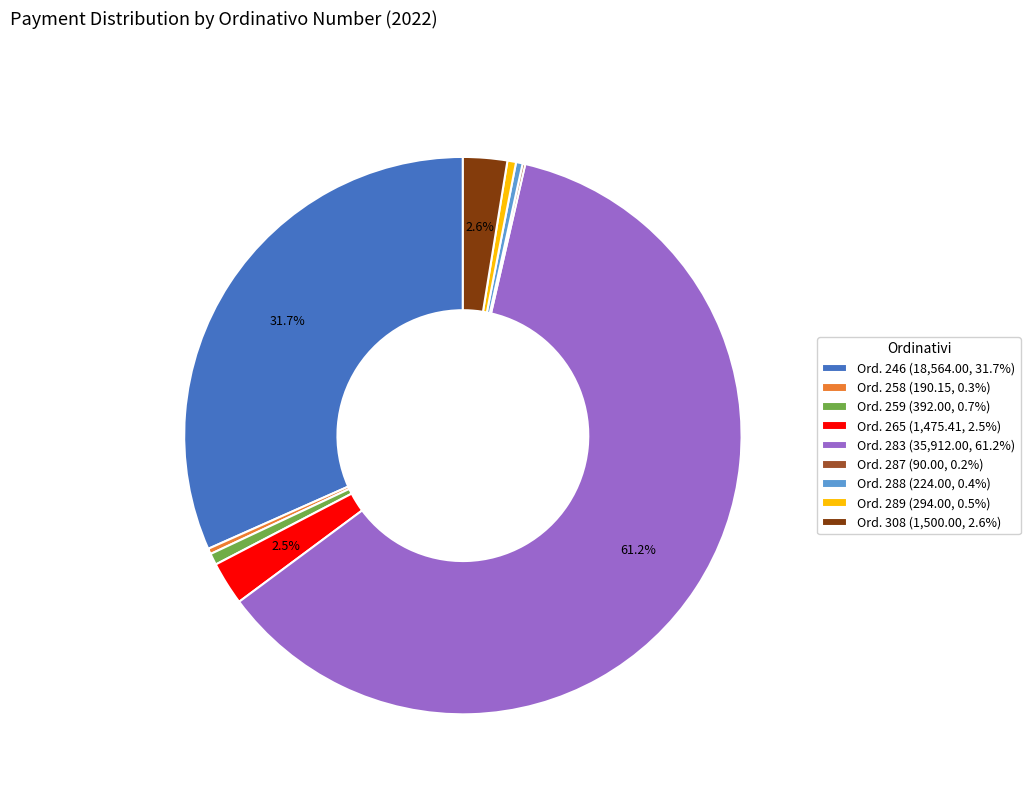

Is there any slice that represents more than half of the pie?

Yes